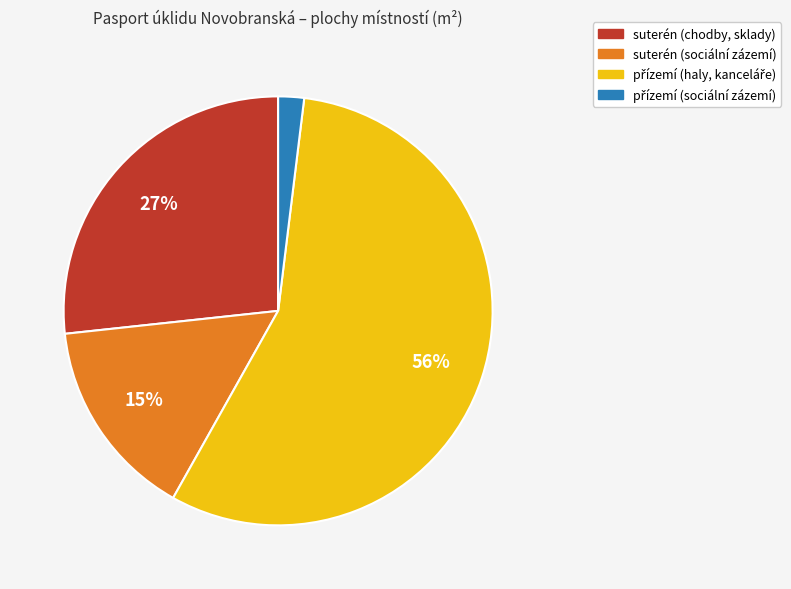

To the nearest percent, what is the difference between the largest and smallest slice percentages?

54%